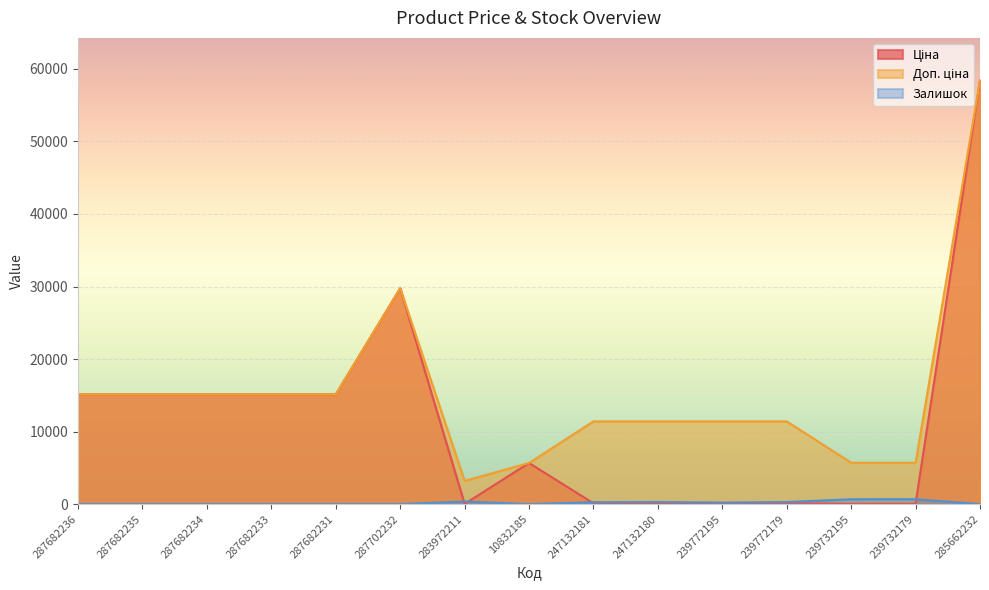

Which series changed the most between 287682236 and 287682235?

Ціна